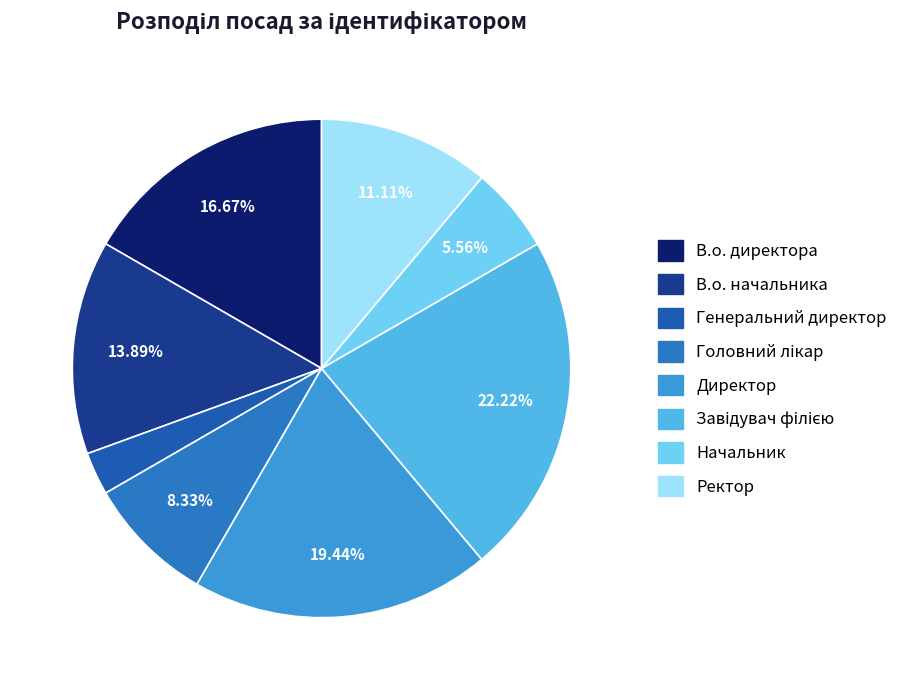

What percentage is the Начальник slice, to the nearest percent?

6%